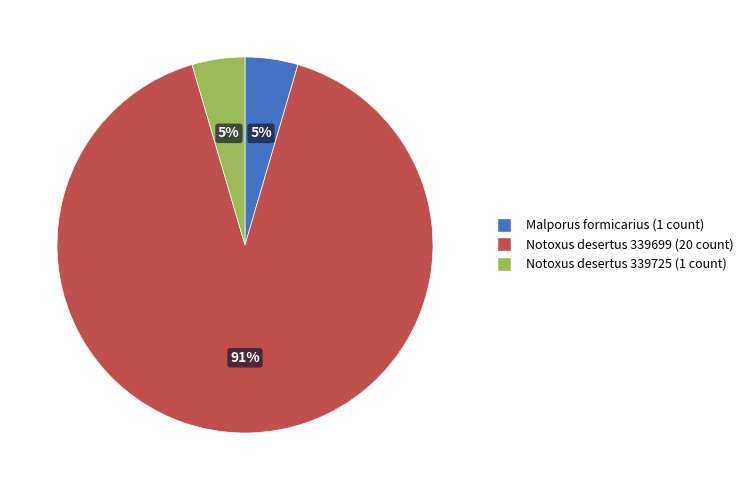

To the nearest percent, what is the average slice percentage?

33%